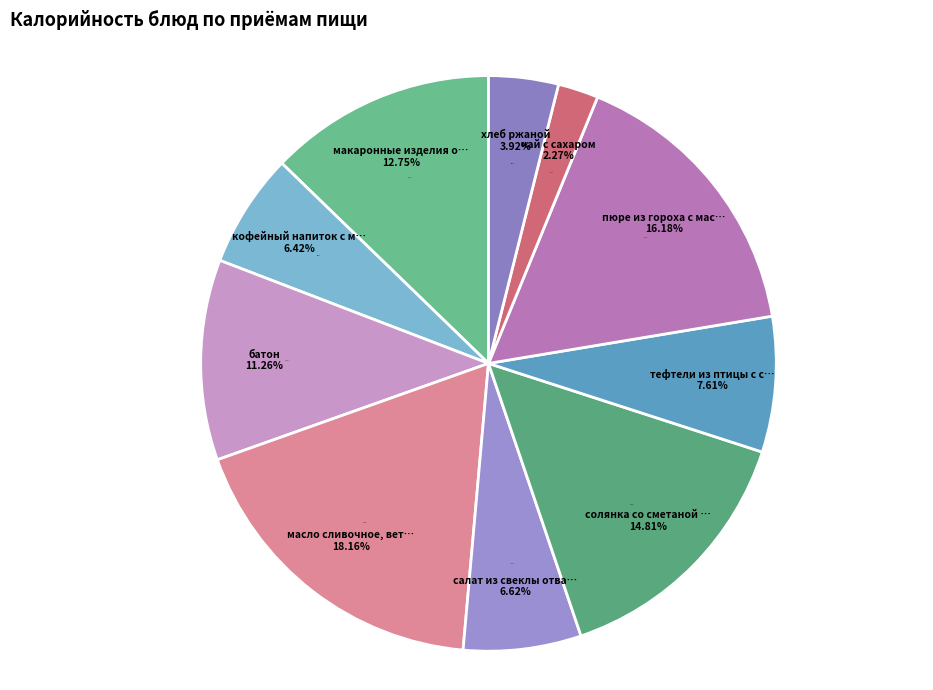

What is the largest slice in the pie chart?

масло сливочное, ветчина, печенье